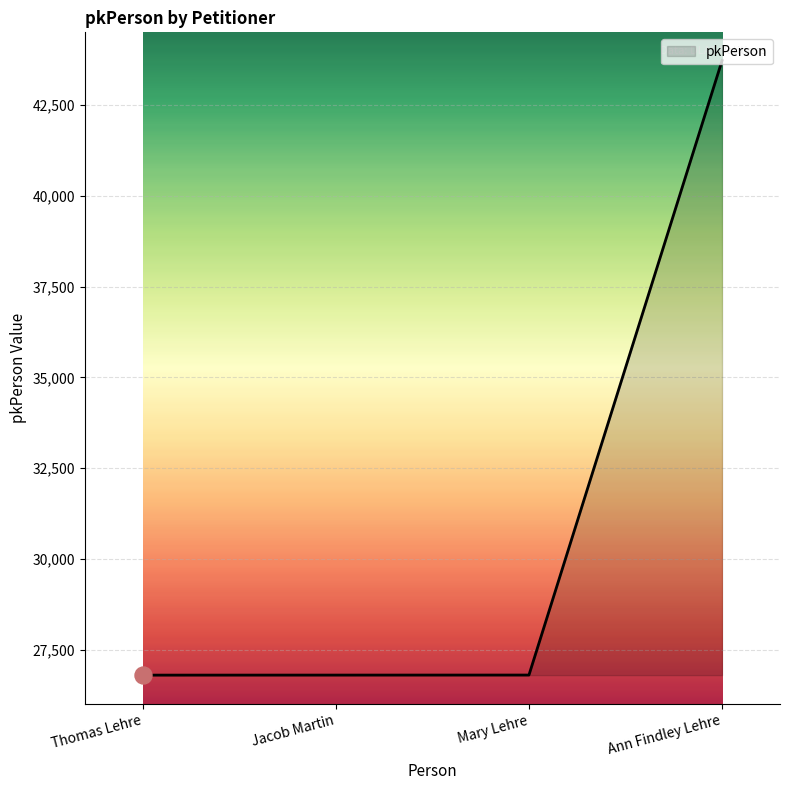

What is the change in value from Jacob Martin to Mary Lehre?

+1